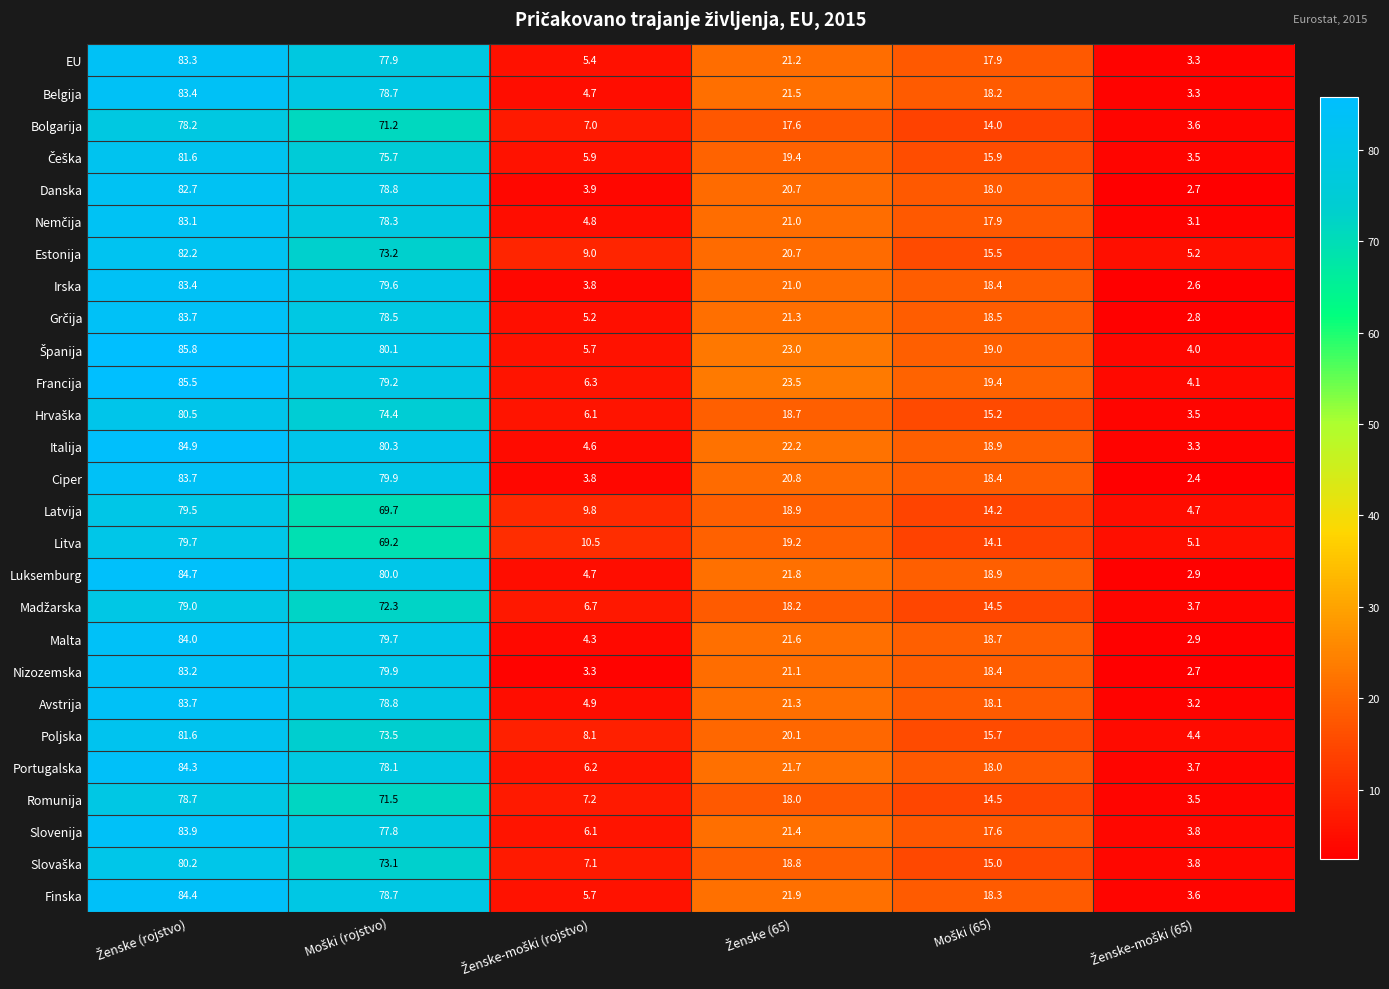

At how many categories does at least one series exceed 13?

4